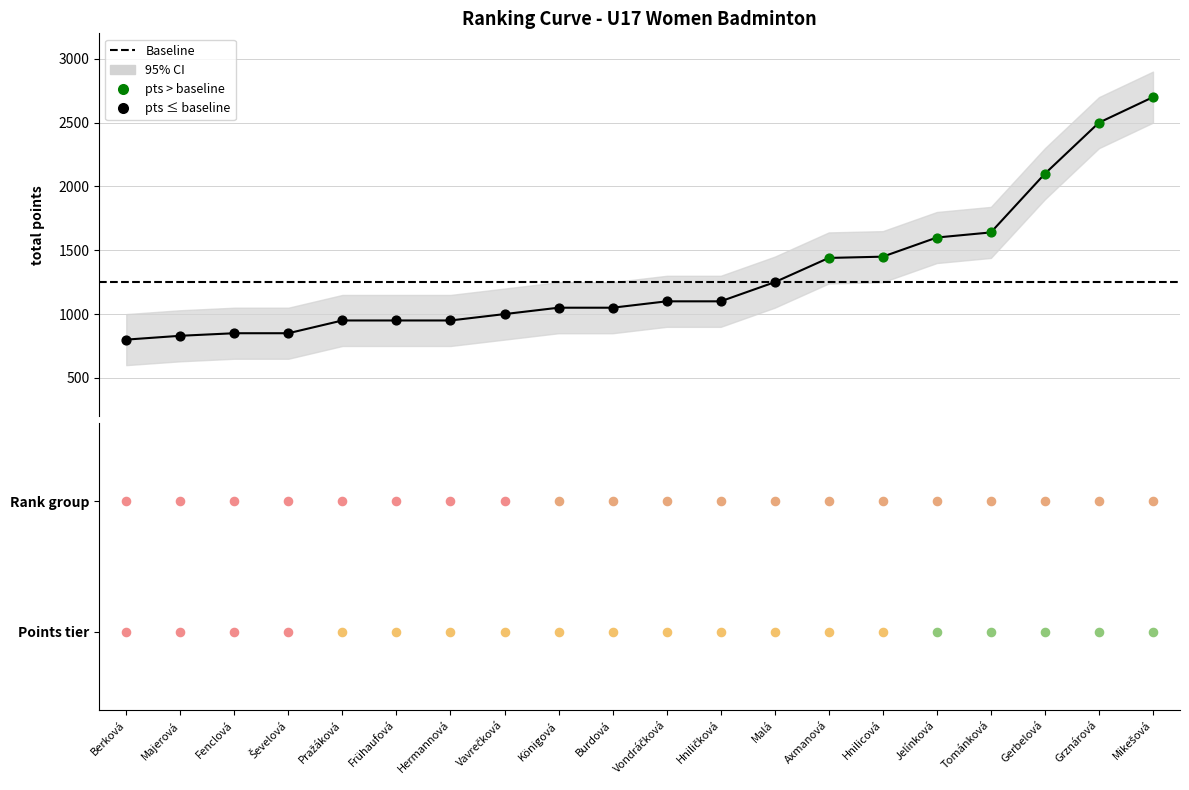

Is the value of Total Points at Malá greater than the value of Best Score at Pražáková?

Yes